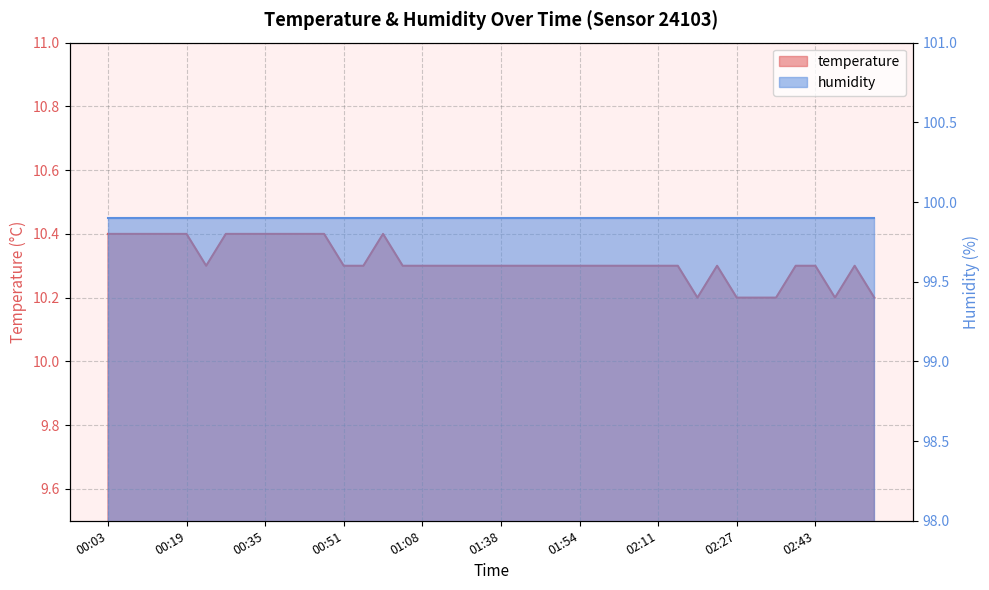

Which has a higher value, 01:03 or 02:11?

01:03